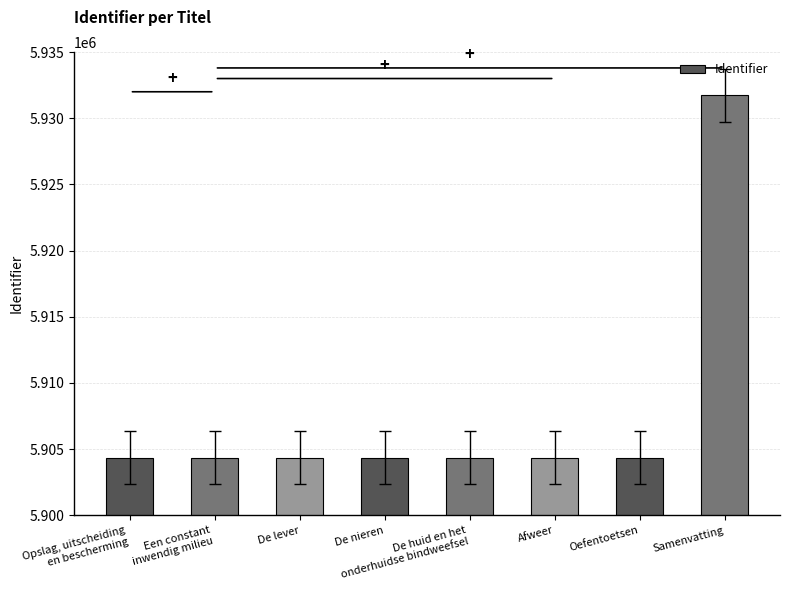

What is the label of the 6th bar from the right?

De lever